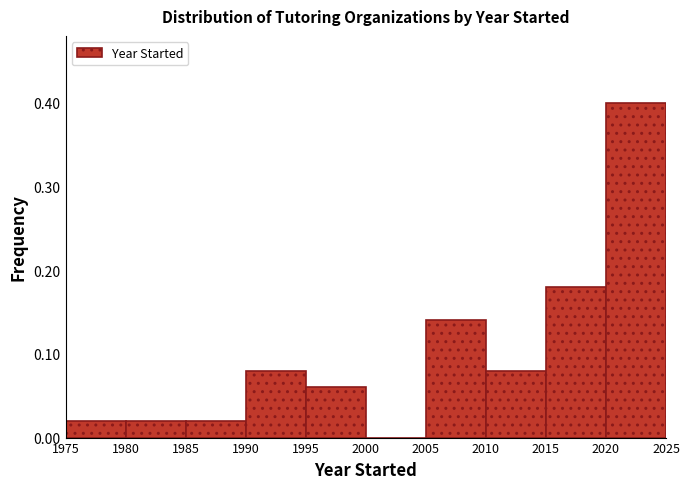

Which range on the x-axis has the tallest bar?

2020 to 2025